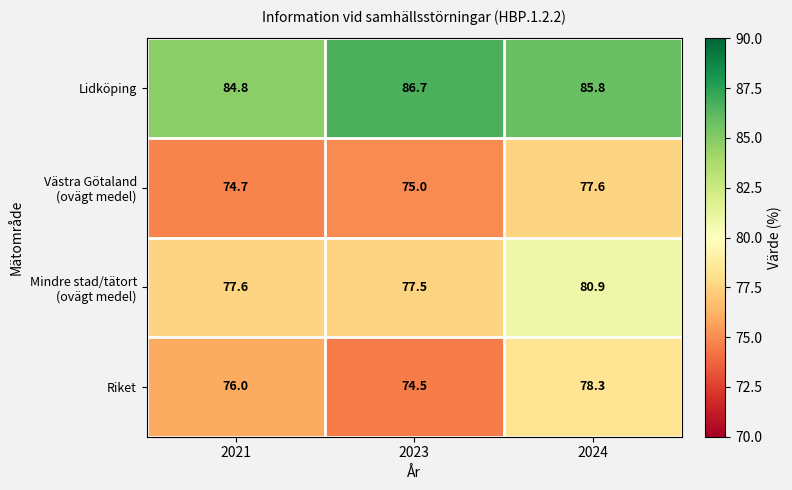

What is the sum of all Riket values?

228.8